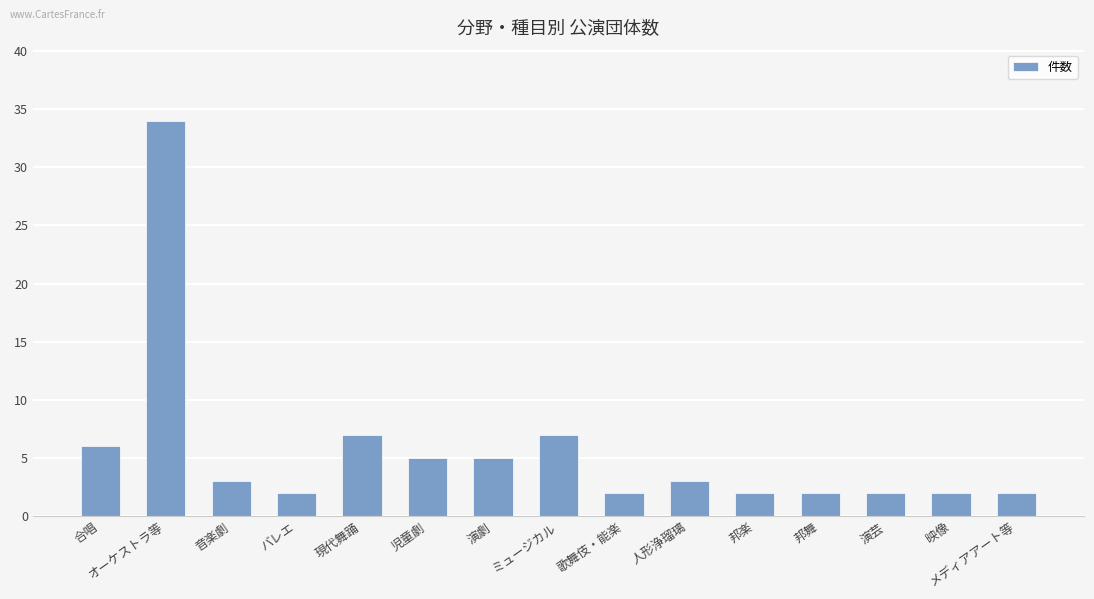

What is the difference between the maximum and second lowest values?

32